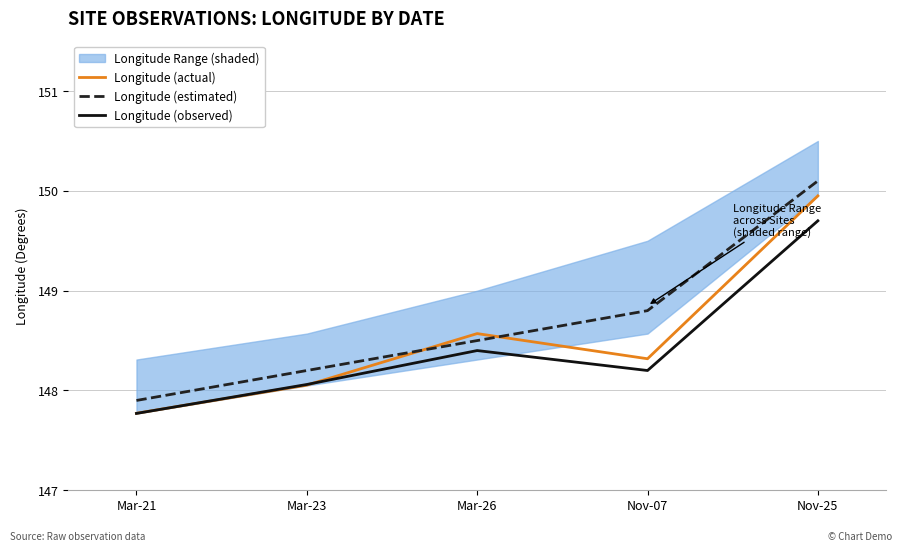

What is the spread (max minus min) of values at Mar-21?

0.1